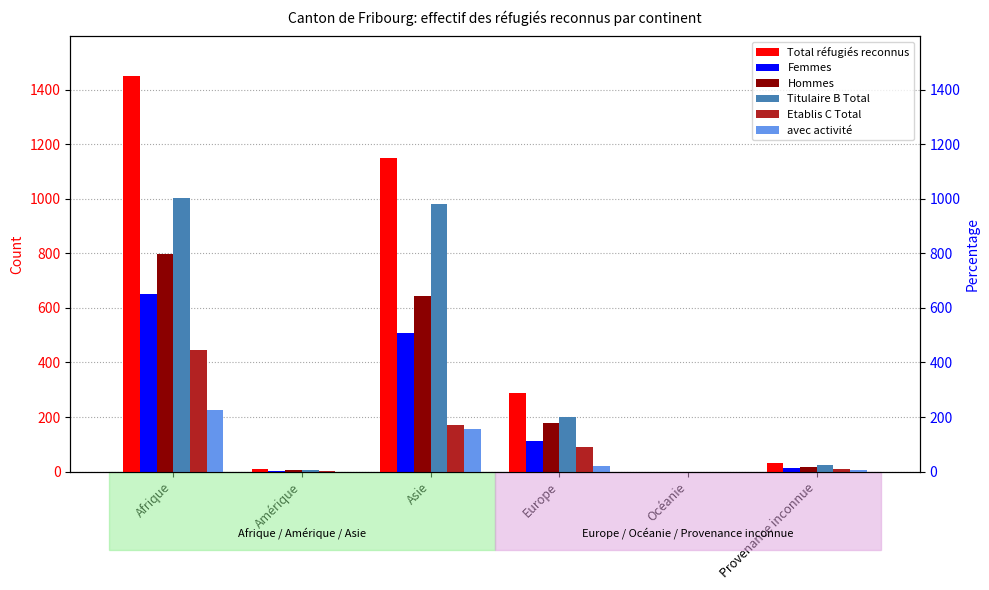

At Afrique, list the series in order from largest to smallest.

Total réfugiés reconnus, Titulaire B Total, Hommes, Femmes, Etablis C Total, avec activité